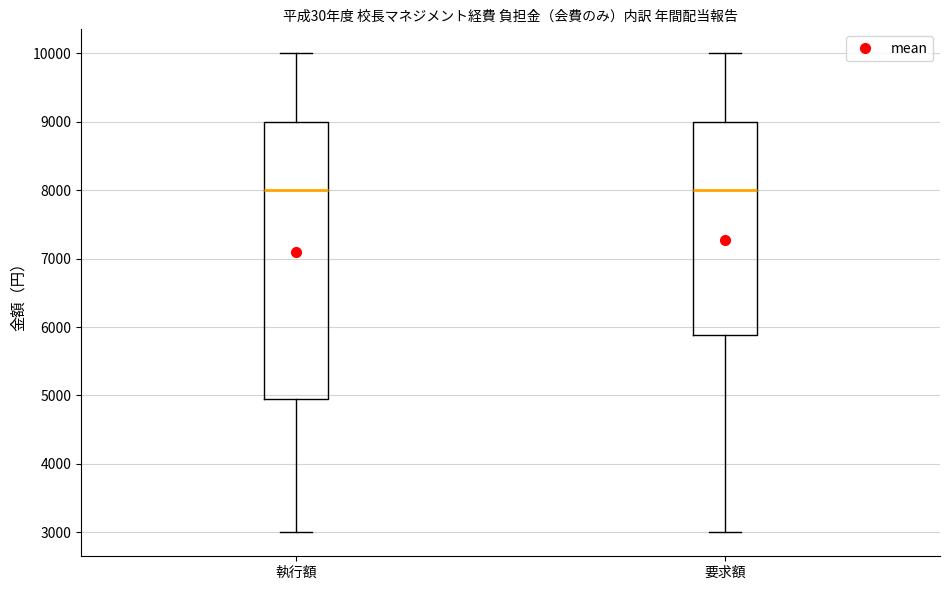

Reading left to right, transcribe this box plot: for each box, give where its median line is, the range the box spans, and where its two whiskers end, as read against the y-axis. The values are not printed on the chart, so give them approximately, as read against the axis.

執行額: median 8000, box 4900 to 9000, whiskers 3000 to 10000
要求額: median 8000, box 5900 to 9000, whiskers 3000 to 10000